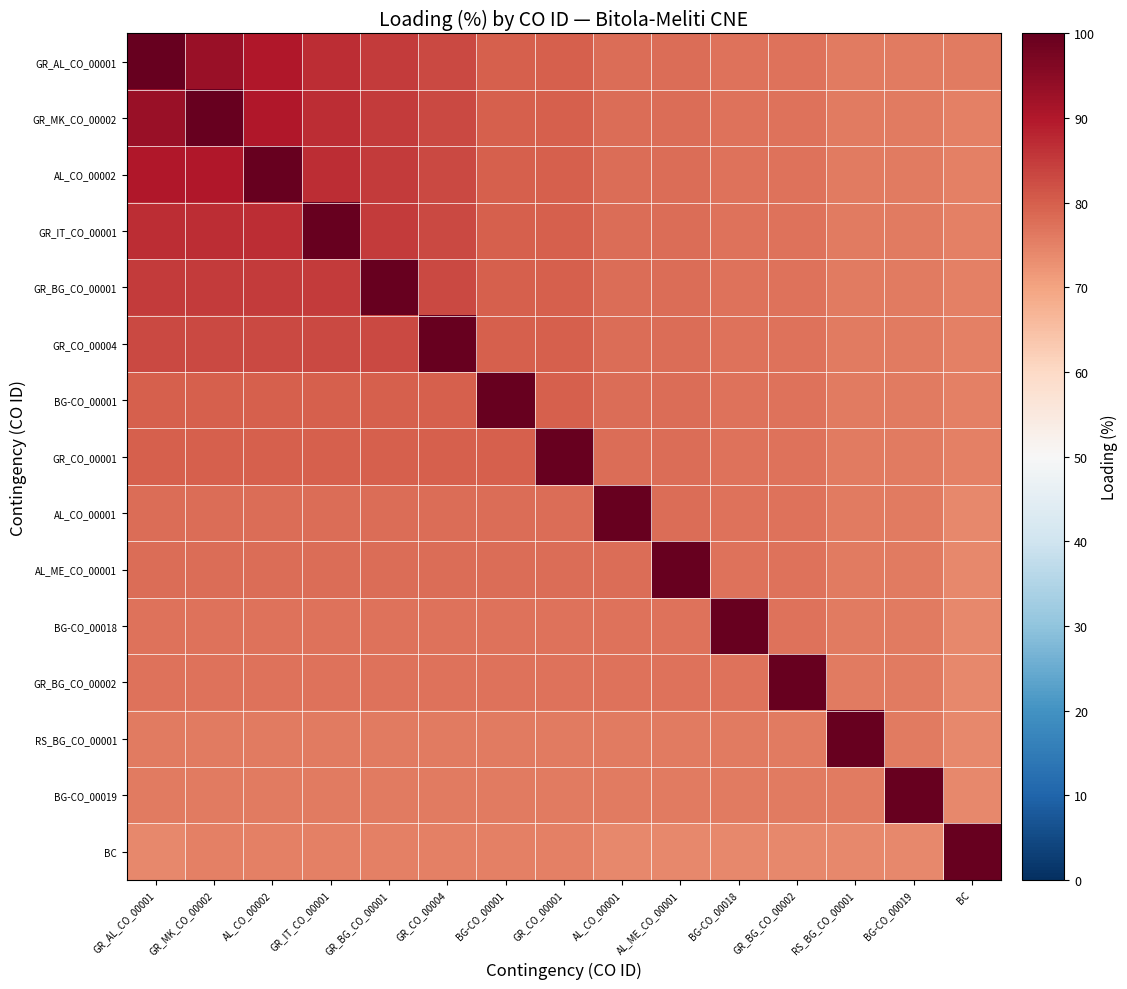

Which has a higher value, GR_MK_CO_00002 or BG-CO_00018?

GR_MK_CO_00002